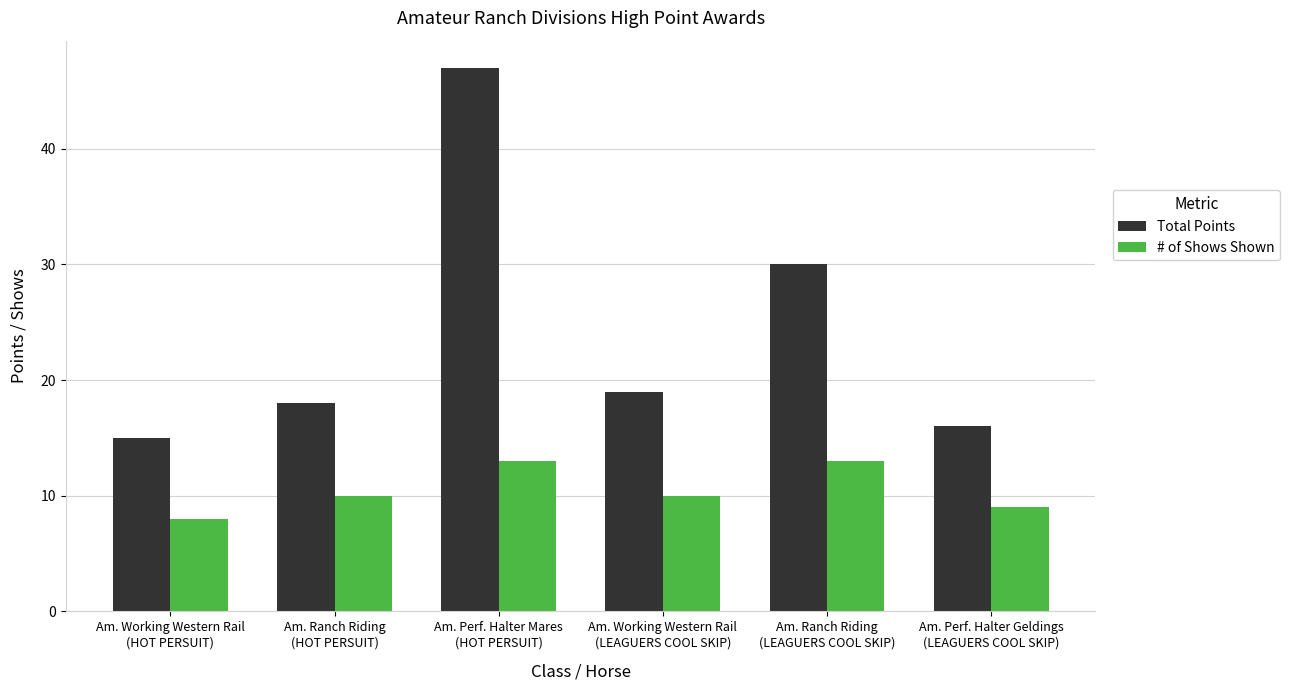

List the series in order of their overall mean, lowest first.

# of Shows Shown, Total Points